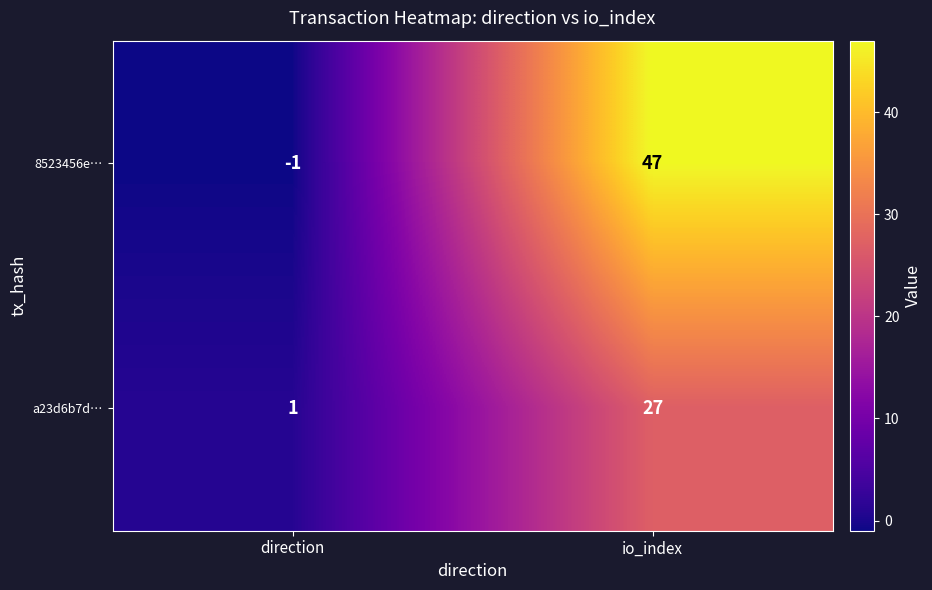

Reading right to left, list all the values displayed in this chart.

8523456e…: 47	-1
a23d6b7d…: 27	1